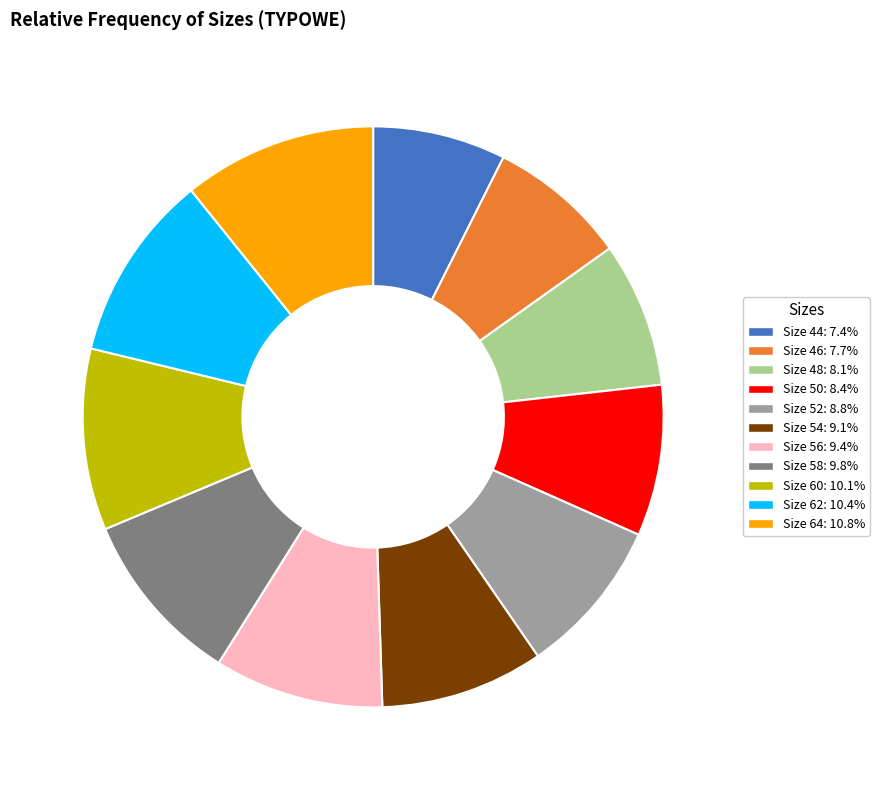

Is there a majority slice in this chart?

No